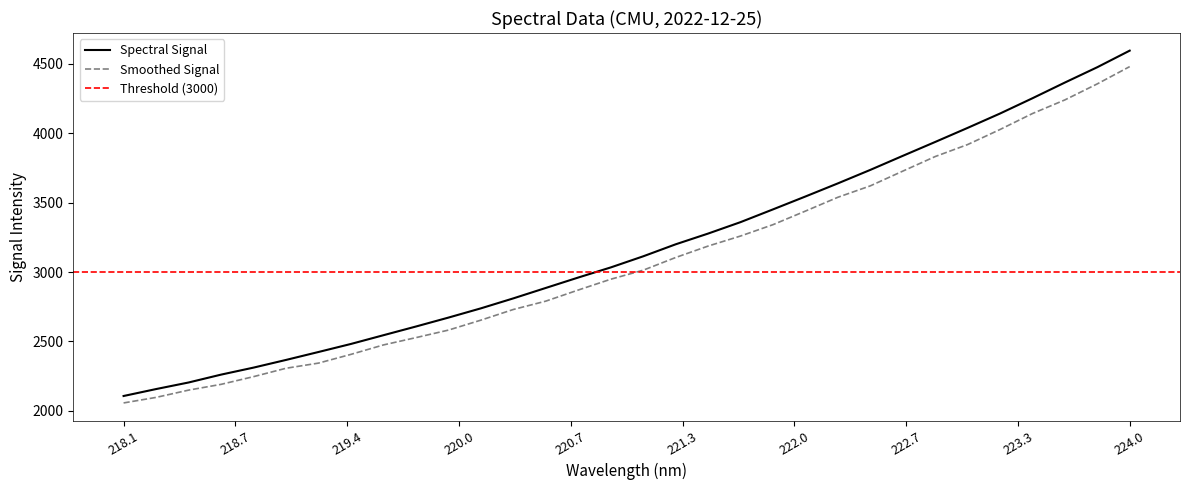

Reading left to right, what are all the values shown in this chart?

218.0596=2107.7	218.2508=2157.6	218.442=2204.9	218.6332=2261.5	218.8244=2312.0	219.0156=2367.3	219.2067=2424.5	219.3979=2482.5	219.589=2545.3	219.7801=2607.9	219.9712=2672.1	220.1623=2738.7	220.3533=2810.5	220.5444=2885.7	220.7354=2960.6	220.9264=3033.2	221.1174=3113.2	221.3083=3199.6	221.4993=3277.0	221.6902=3359.3	221.8812=3451.1	222.0721=3543.9	222.263=3638.3	222.4538=3735.4	222.6447=3836.4	222.8355=3936.4	223.0264=4037.7	223.2172=4141.1	223.408=4251.0	223.5987=4364.1	223.7895=4474.5	223.9802=4593.9